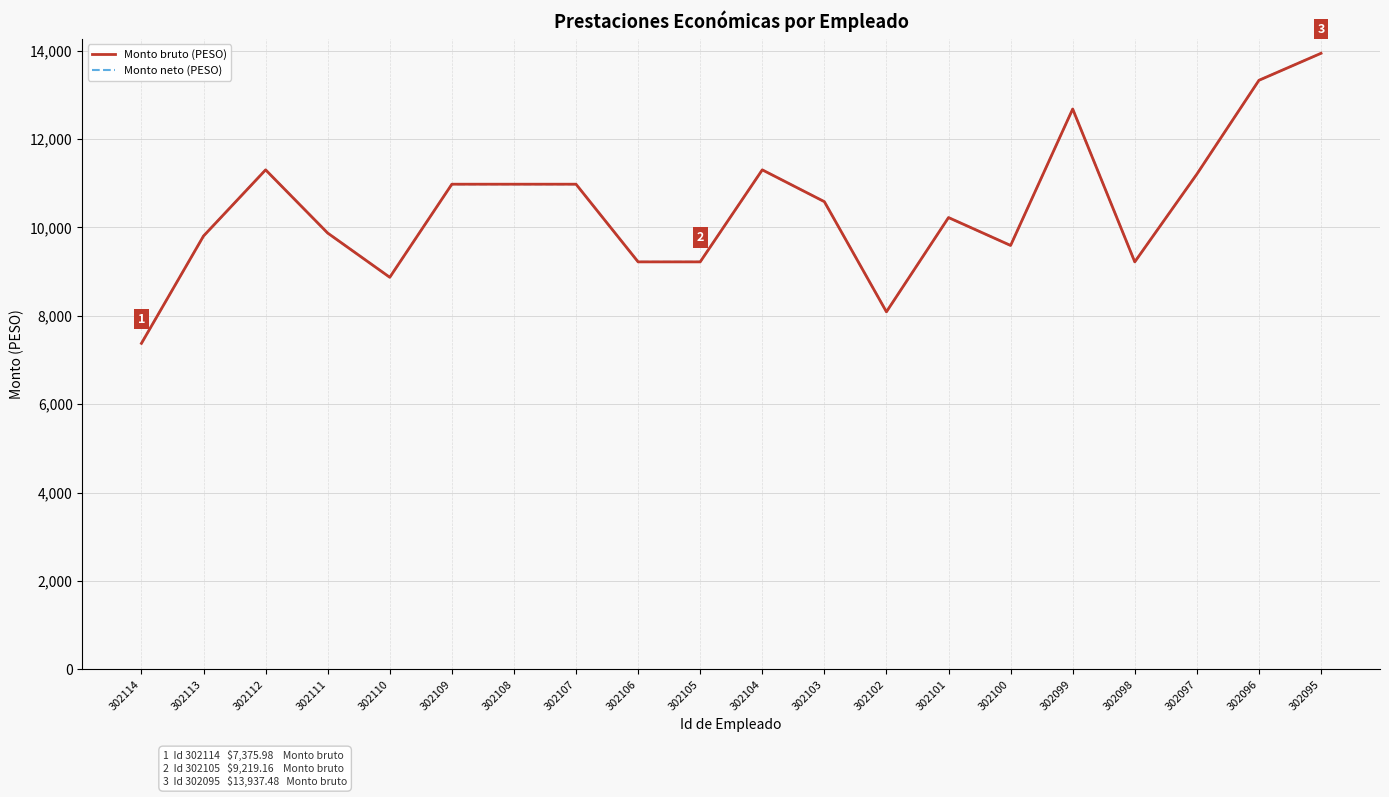

Is this an area chart (filled region under the line)?

No